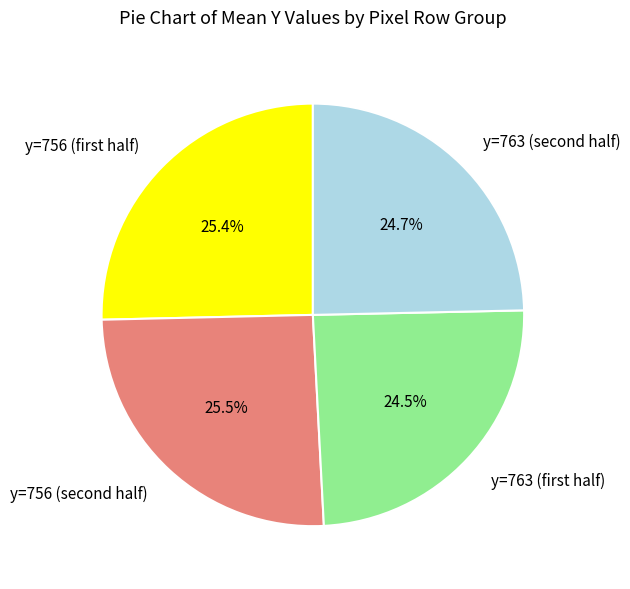

Does any single category account for the majority?

No